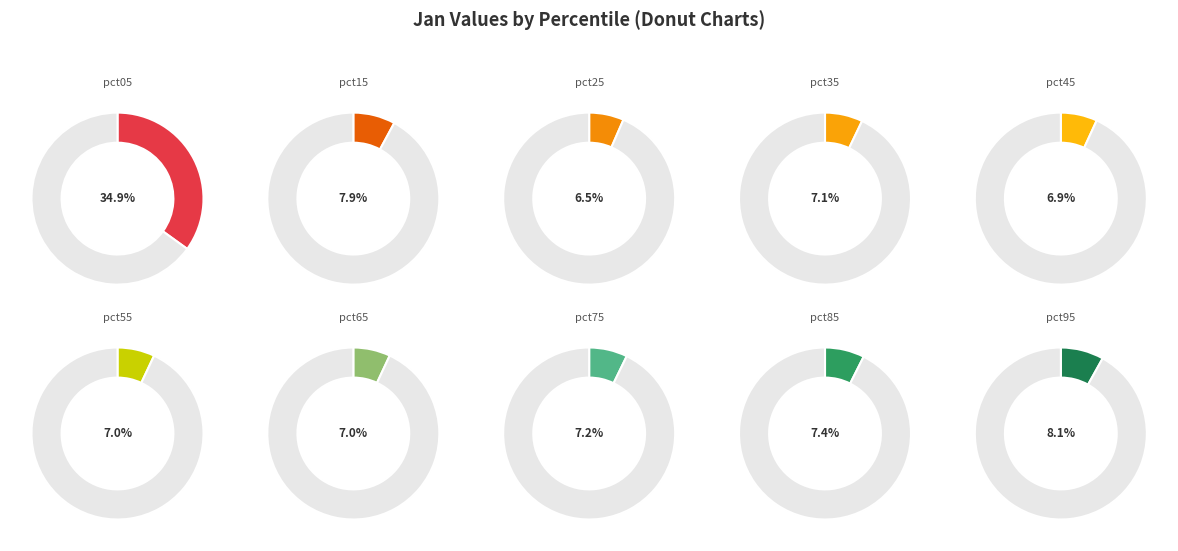

Between pct15 and pct05, which is larger?

pct05